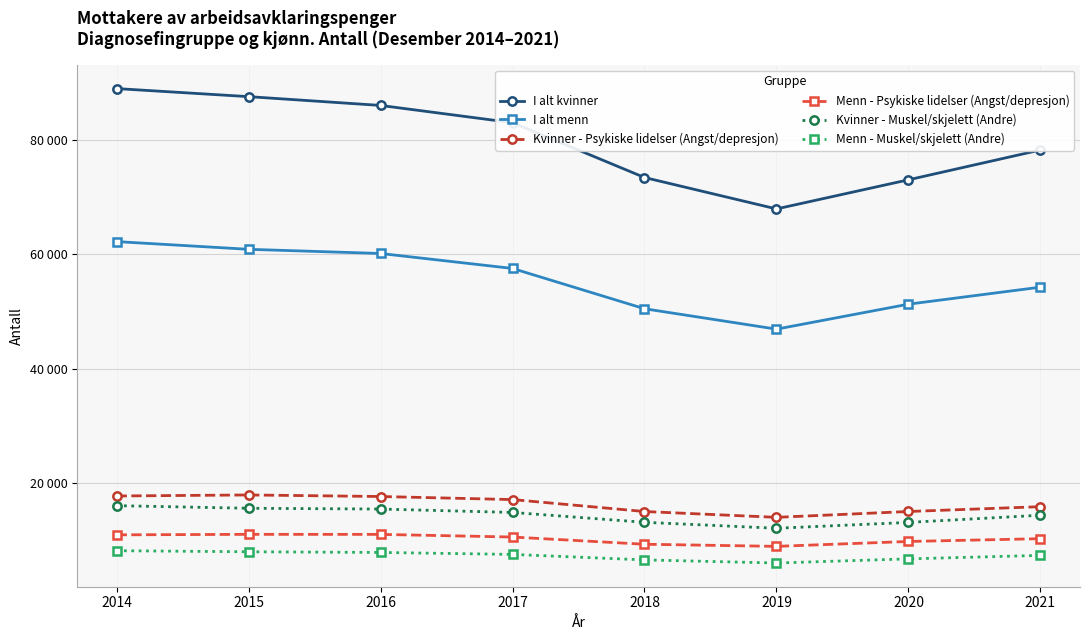

Rank the series by their maximum value, from highest to lowest.

I alt kvinner, I alt menn, Kvinner - Psykiske lidelser (Angst/depresjon), Kvinner - Muskel/skjelett (Andre), Menn - Psykiske lidelser (Angst/depresjon), Menn - Muskel/skjelett (Andre)